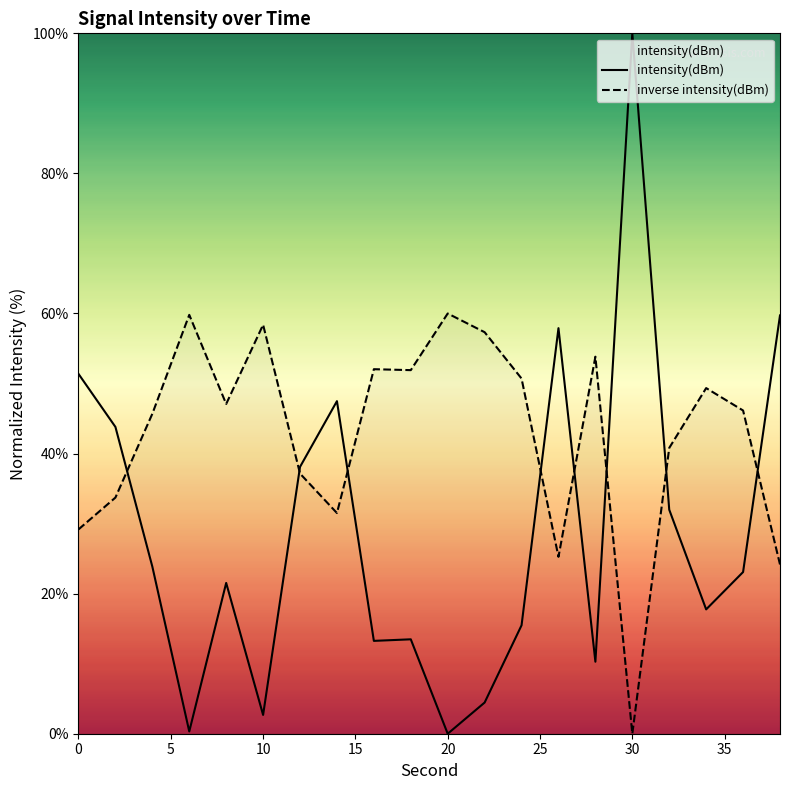

How many values in the inverse intensity(dBm) series are below 47?

10